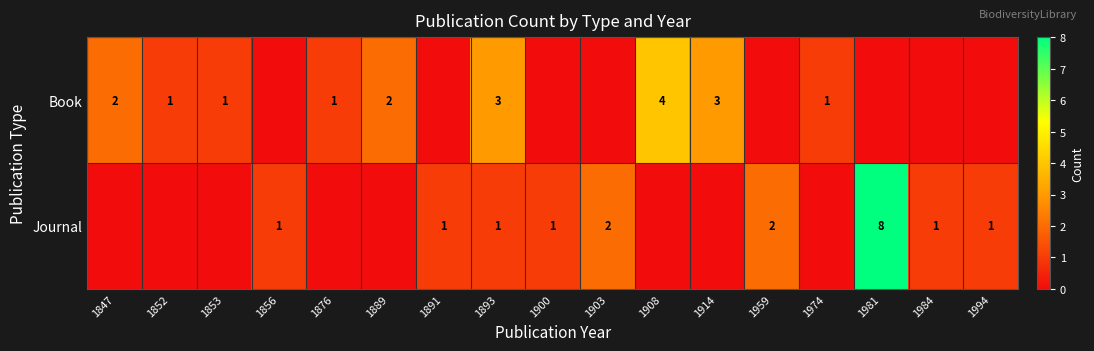

What is the total value across all series at 1914?

3